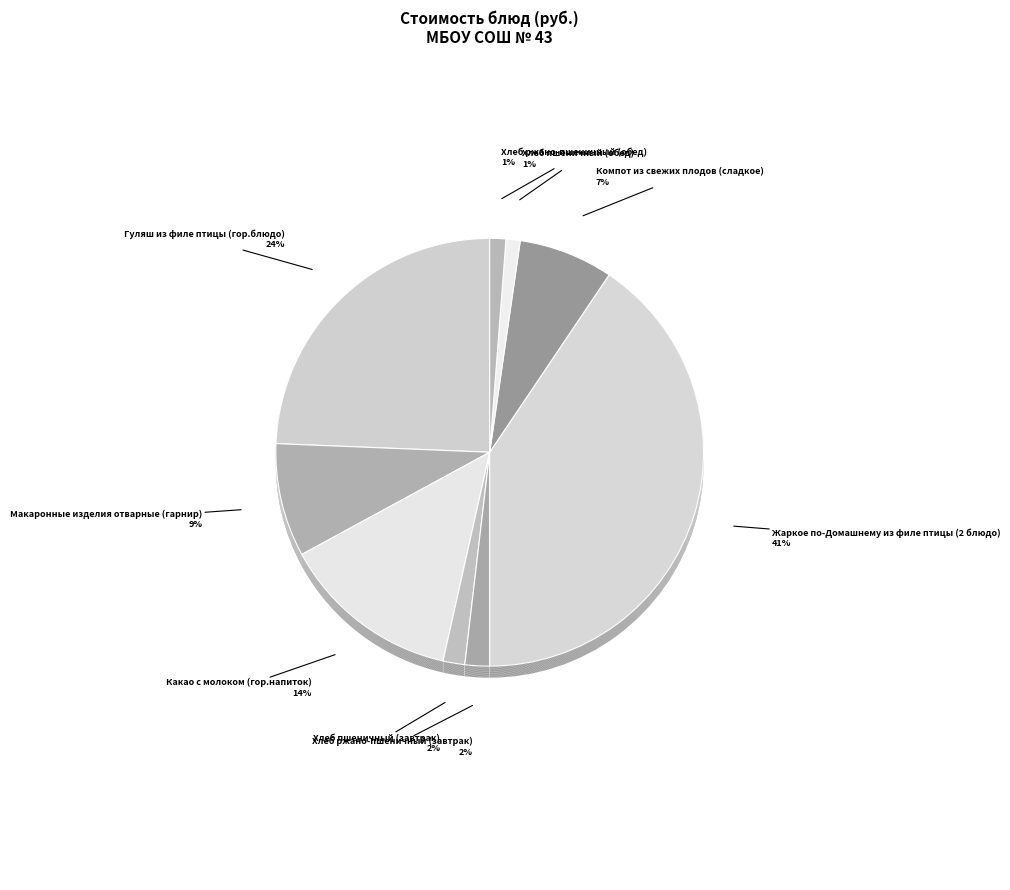

True or false: Гуляш из филе птицы (гор.блюдо) accounts for 24% of the total.

True